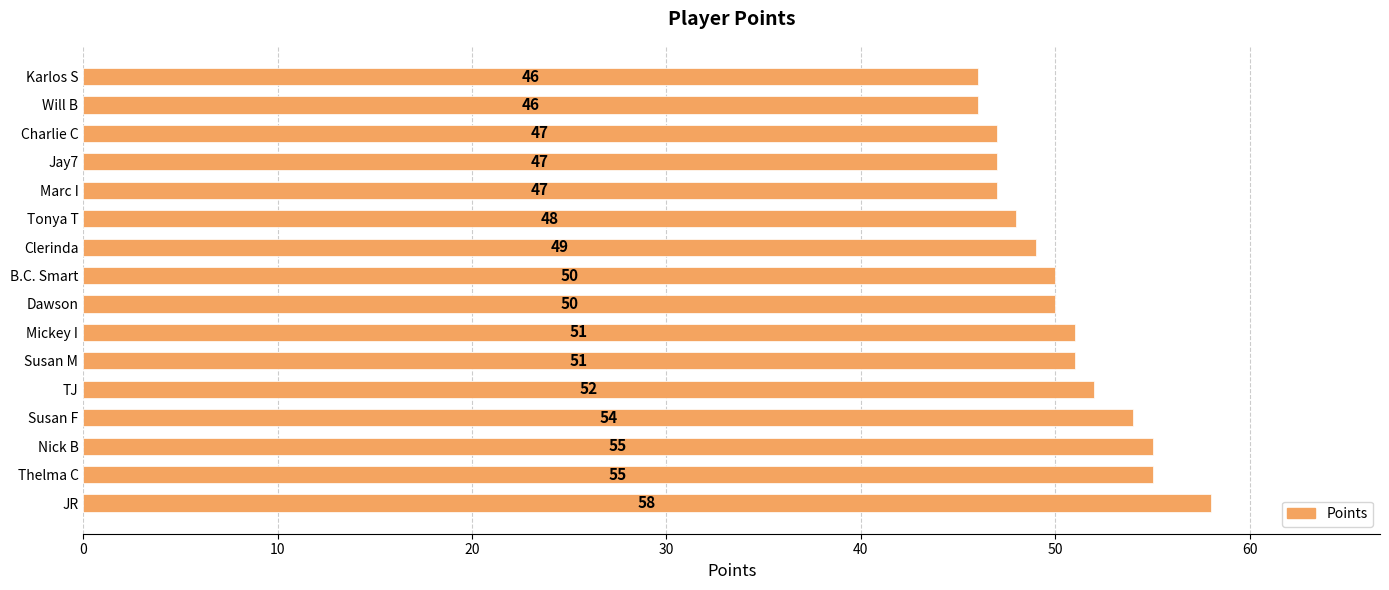

What is the difference between the maximum and minimum values?

12